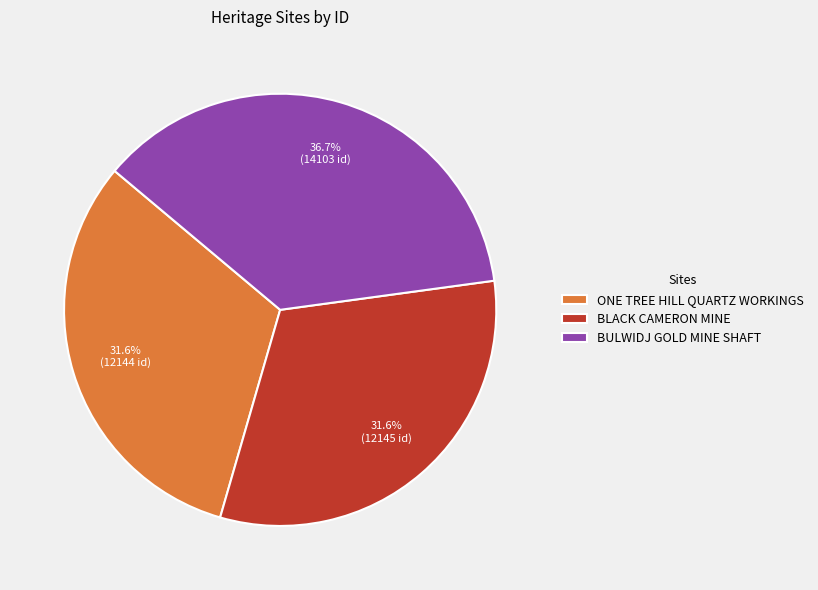

What percentage is NOT represented by BLACK CAMERON MINE?

68.4%